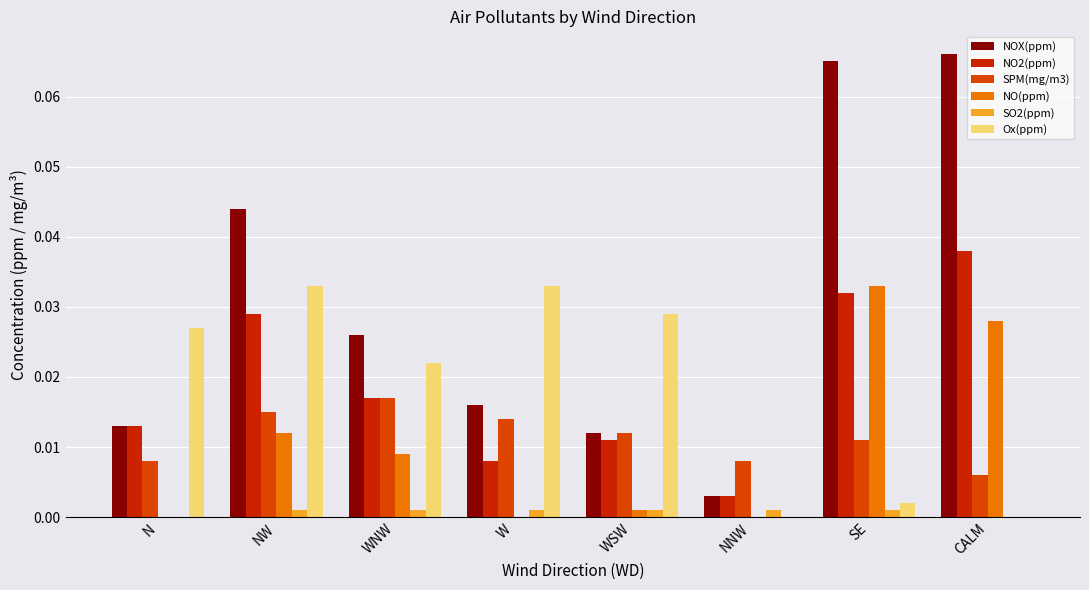

The NO2(ppm) series shows 0.0 at N. True or false?

True